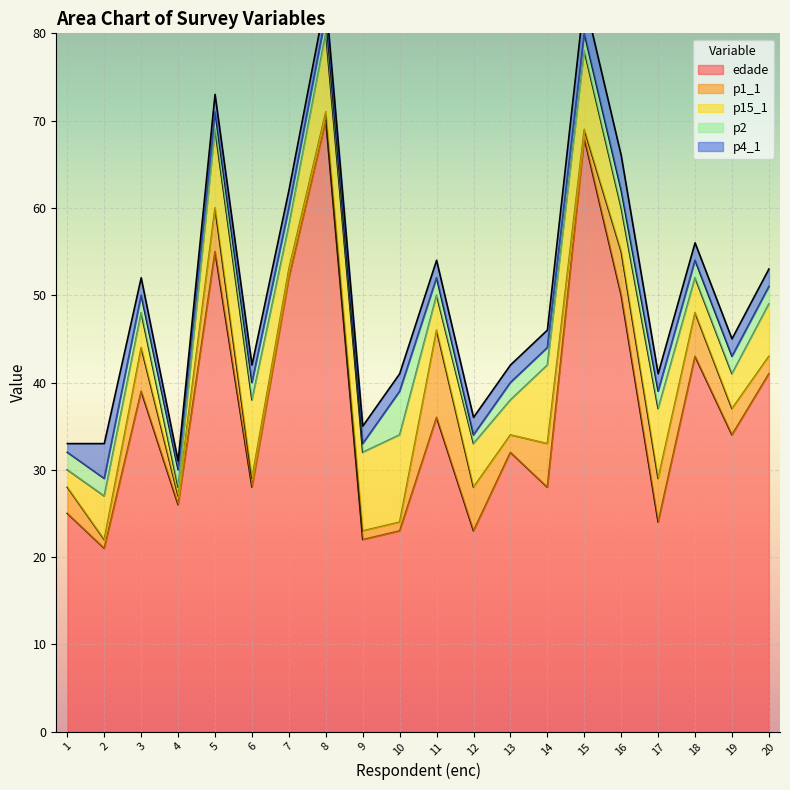

What is the value of the p1_1 point at the 10th from the left?

1